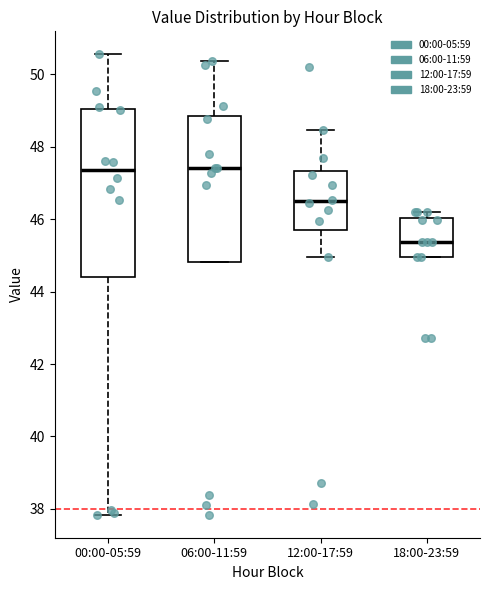

Reading left to right, read every box against the y-axis: the position of its median line, the range the box covers, and the ends of its whiskers. The values are not printed on the chart, so give them approximately, as read against the axis.

00:00-05:59: median 47.4, box 44.4 to 49.0, whiskers 37.8 to 50.6
06:00-11:59: median 47.4, box 44.8 to 48.8, whiskers 44.8 to 50.4
12:00-17:59: median 46.4, box 45.8 to 47.4, whiskers 45.0 to 48.4
18:00-23:59: median 45.4, box 45.0 to 46.0, whiskers 45.0 to 46.2